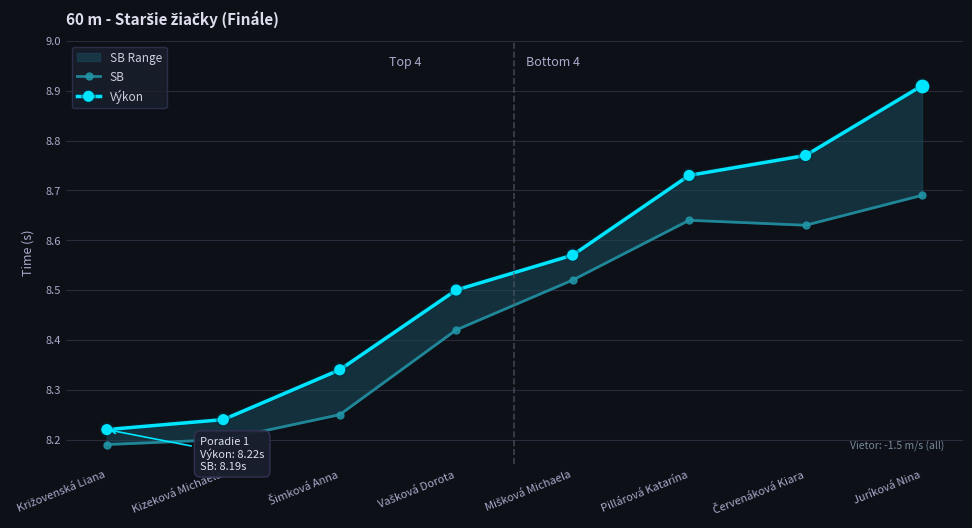

Is the value of Výkon at Juríková Nina greater than the value of SB at Červenáková Kiara?

Yes